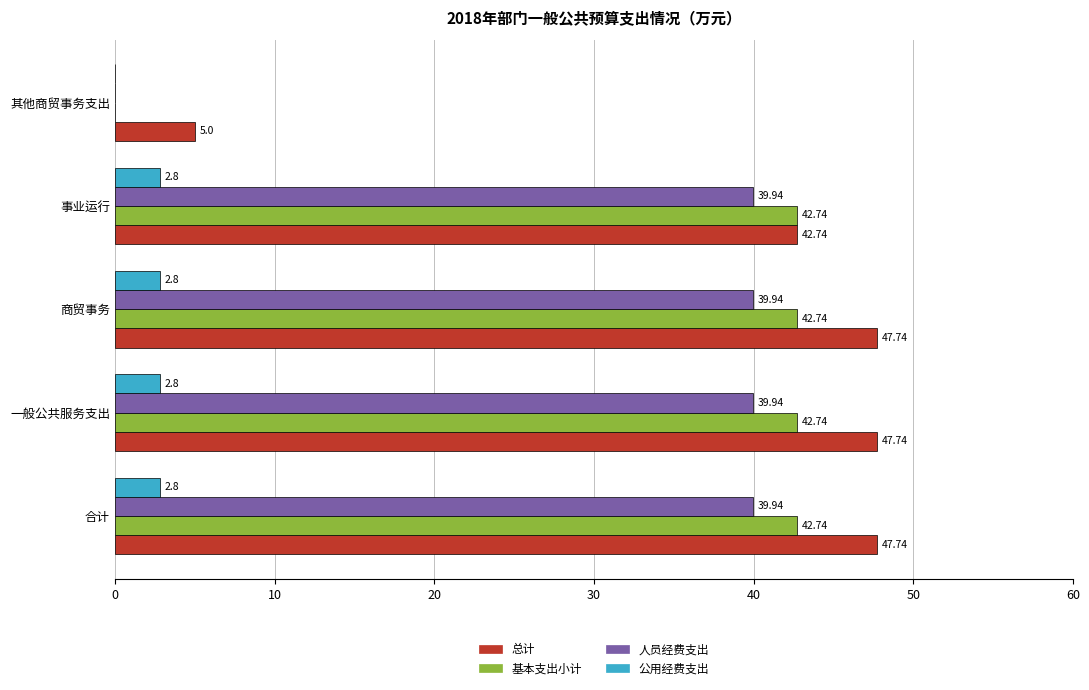

Is the value of 人员经费支出 at 合计 greater than the value of 基本支出小计 at 商贸事务?

No